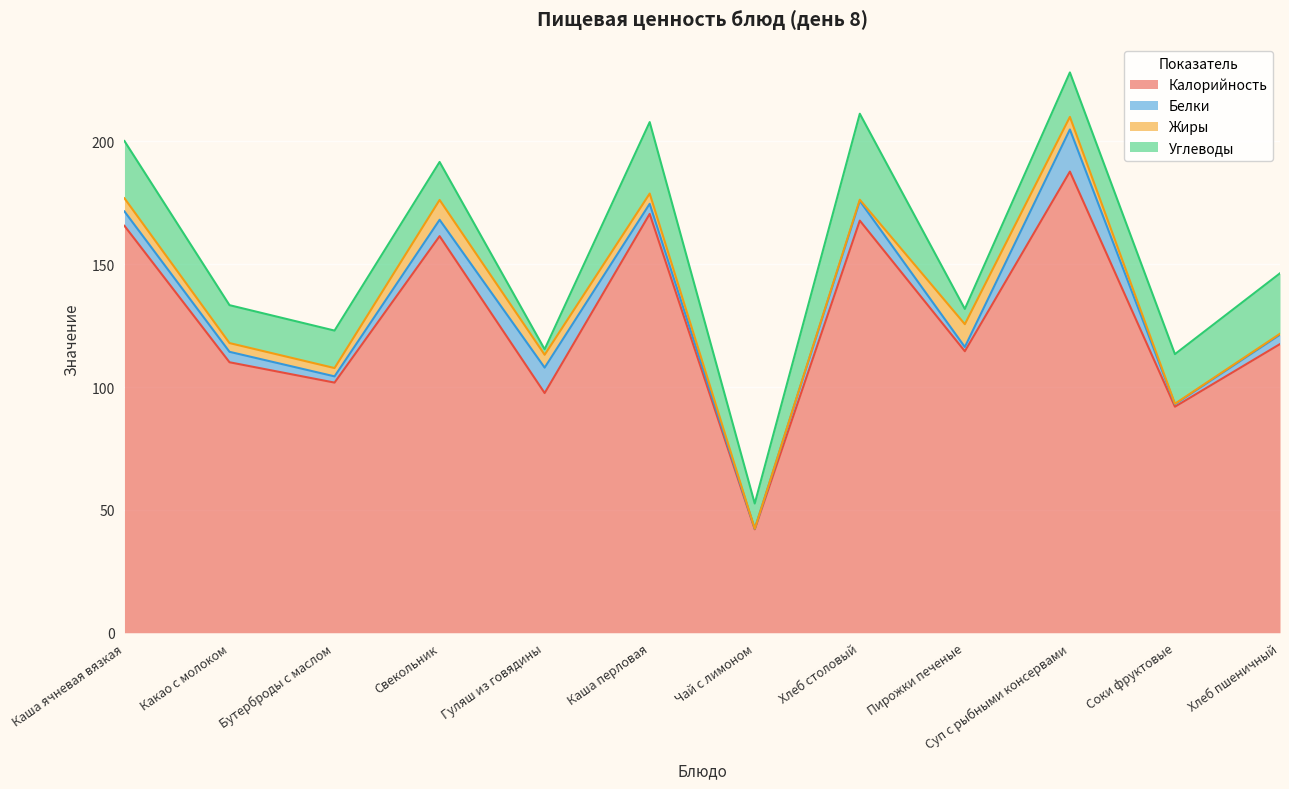

How many values in the Жиры series are below 4?

6